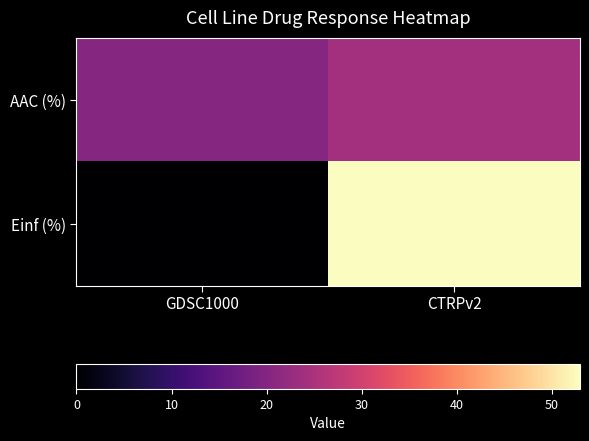

Which has a higher value, GDSC1000 or CTRPv2?

CTRPv2